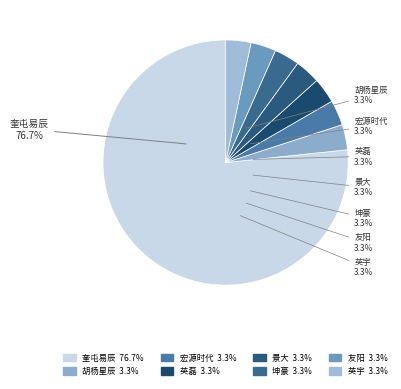

To the nearest percent, what portion does 奎屯易辰房地产开发有限公司 represent?

77%